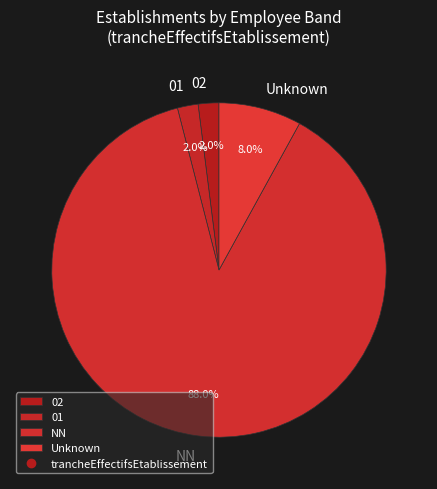

What percentage is NOT represented by NN?

12.0%